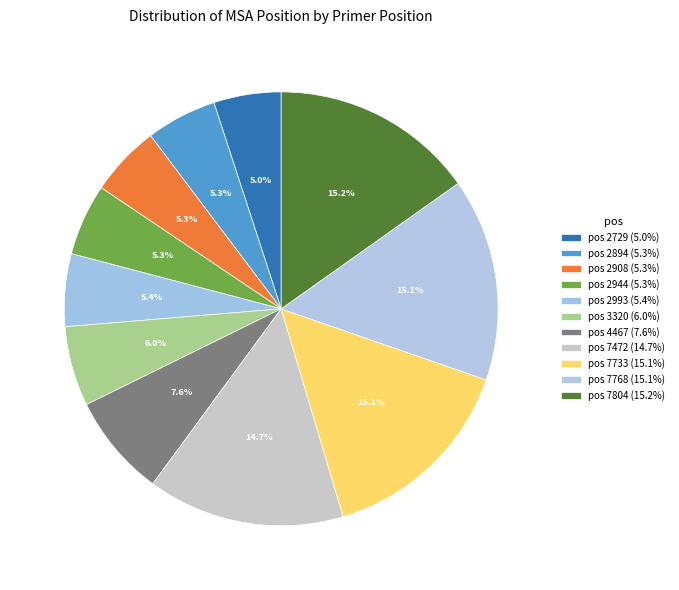

How many slices are in this pie chart?

11